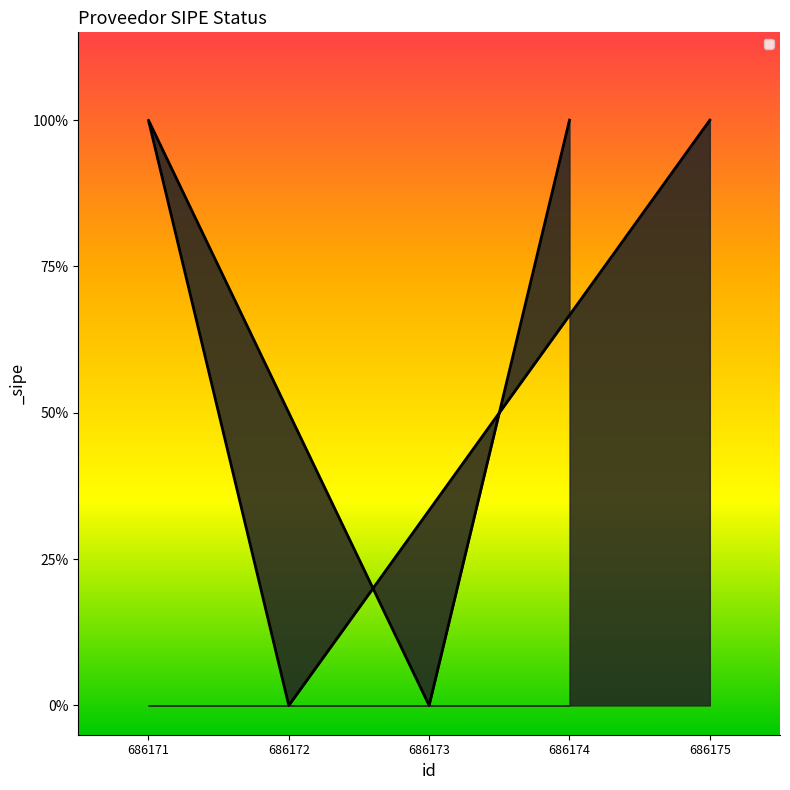

At which category does the data reach its first local peak?

686171